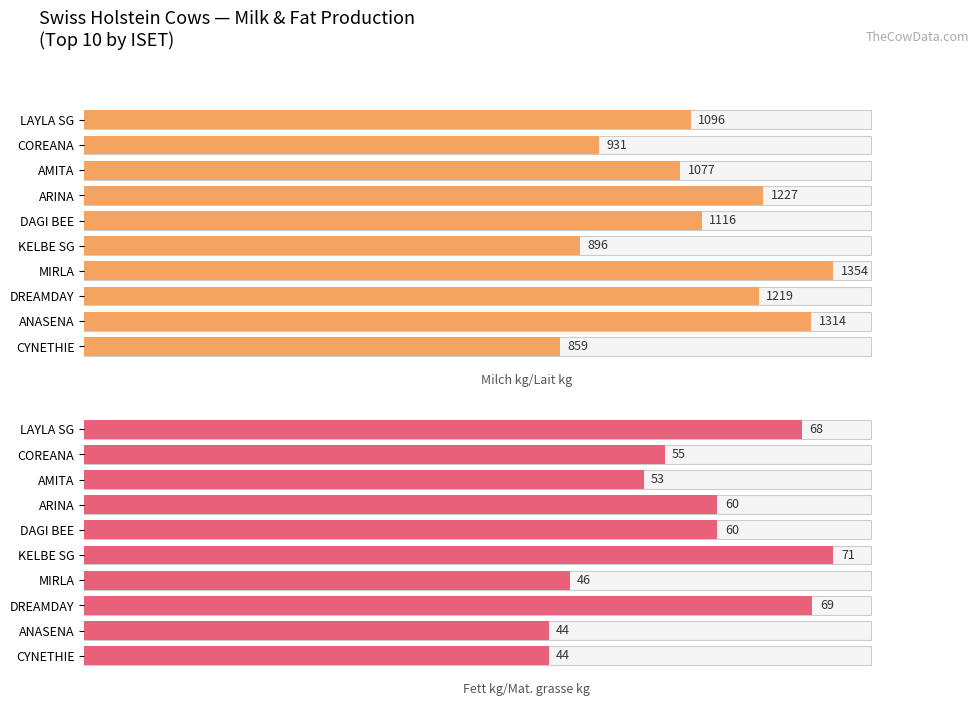

Between ARINA and DREAMDAY, which series saw the biggest shift?

Fett kg/Mat. grasse kg